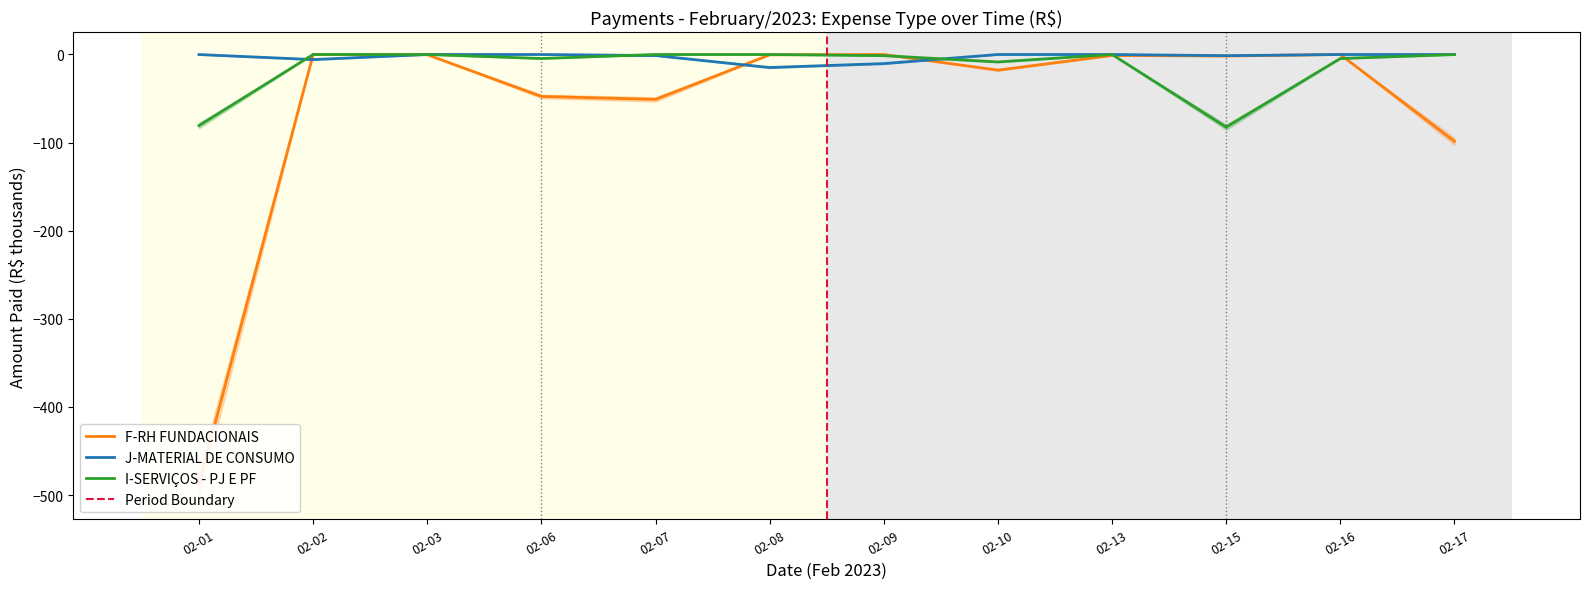

Reading left to right, list all the values displayed in this chart.

F-RH FUNDACIONAIS: -487.4	0.0	-0.3	-47.6	-51.0	-0.4	0.0	-17.7	-1.1	-1.7	0.0	-98.6
J-MATERIAL DE CONSUMO: -0.1	-5.8	0.0	0.0	-1.2	-14.8	-10.3	0.0	0.0	-1.3	0.0	0.0
I-SERVIÇOS - PJ E PF: -80.7	0.0	0.0	-4.6	0.0	0.0	-1.3	-8.5	0.0	-82.4	-4.6	-0.1